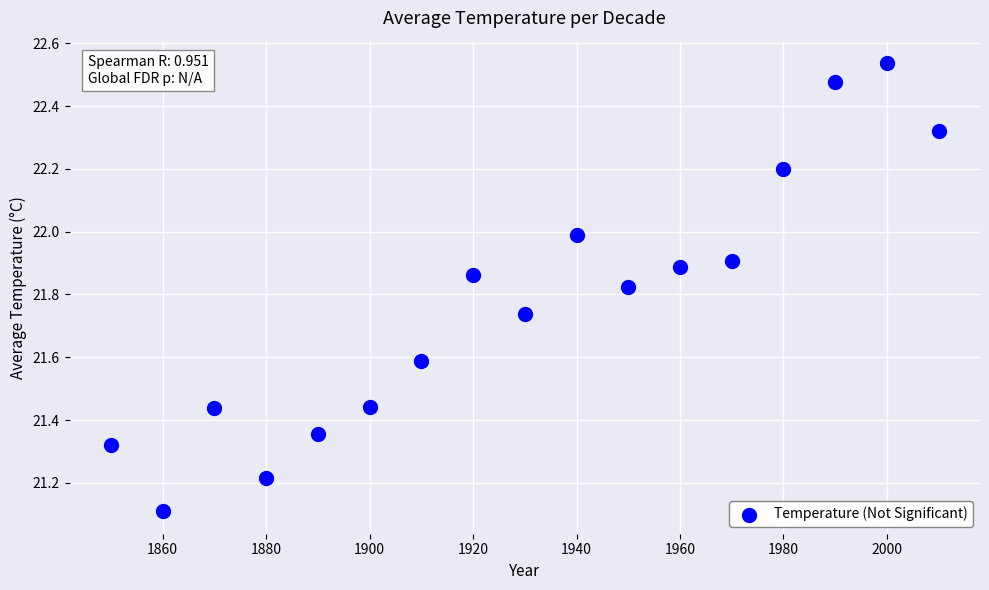

What is the range of X values (max minus min)?

160.0